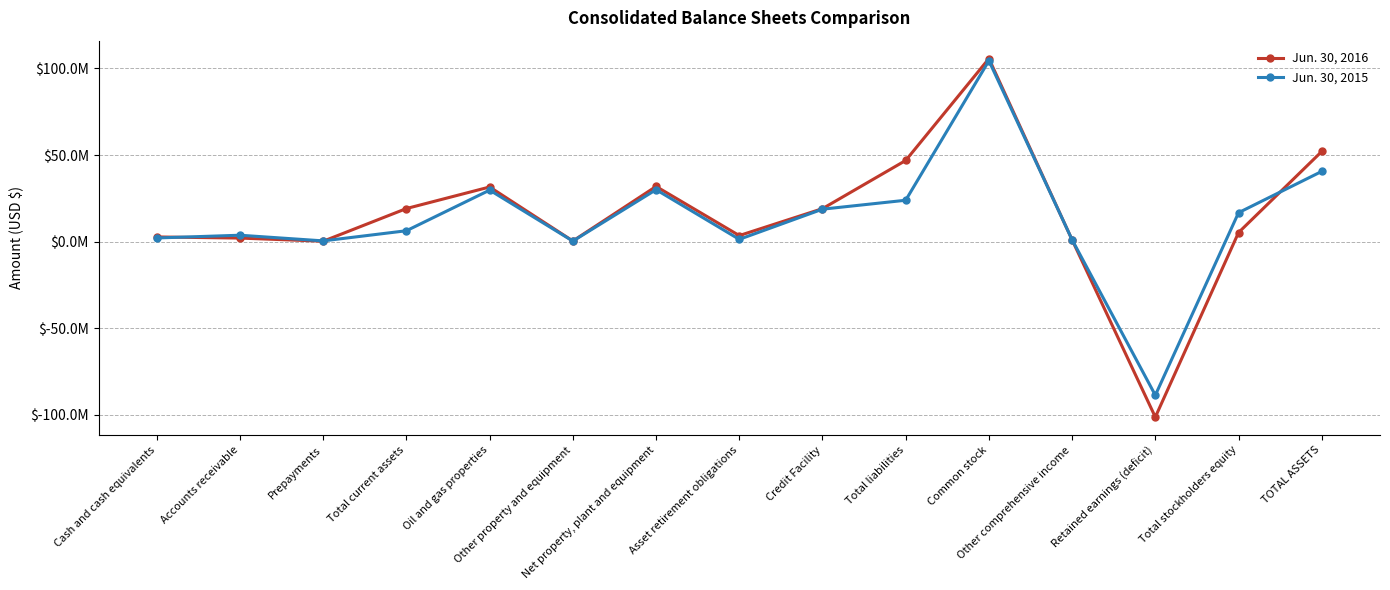

Reading right to left, transcribe all the data shown in this chart.

Jun. 30, 2016: TOTAL ASSETS=52042990	Total stockholders equity=5191473	Retained earnings (deficit)=-101455429	Other comprehensive income=927718	Common stock=105719184	Total liabilities=46851517	Credit Facility=19000000	Asset retirement obligations=3450245	Net property, plant and equipment=31830797	Other property and equipment=308474	Oil and gas properties=31522323	Total current assets=19067165	Prepayments=183305	Accounts receivable=1996415	Cash and cash equivalents=2654812
Jun. 30, 2015: TOTAL ASSETS=40526857	Total stockholders equity=16666510	Retained earnings (deficit)=-88821520	Other comprehensive income=996256	Common stock=104491774	Total liabilities=23860347	Credit Facility=18699000	Asset retirement obligations=1263674	Net property, plant and equipment=29964061	Other property and equipment=248521	Oil and gas properties=29715540	Total current assets=6239238	Prepayments=372079	Accounts receivable=3645223	Cash and cash equivalents=2062720